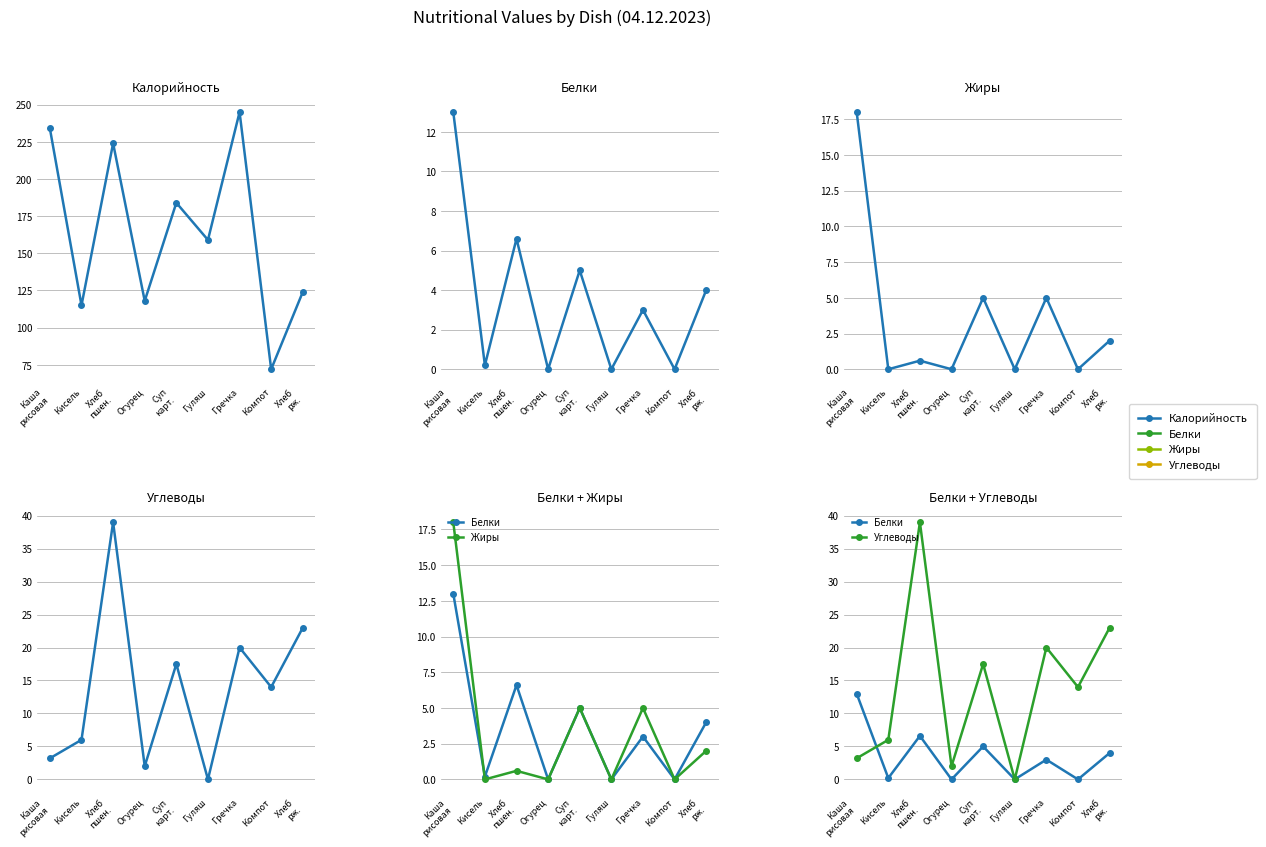

Reading left to right, list all the values displayed in this chart.

Калорийность: 234.0	115.0	224.0	118.0	184.0	159.0	245.0	72.0	124.0
Белки: 13.0	0.2	6.6	0.0	5.0	0.0	3.0	0.0	4.0
Жиры: 18.0	0.0	0.6	0.0	5.0	0.0	5.0	0.0	2.0
Углеводы: 3.2	6.0	39.0	2.0	17.5	0.0	20.0	14.0	23.0